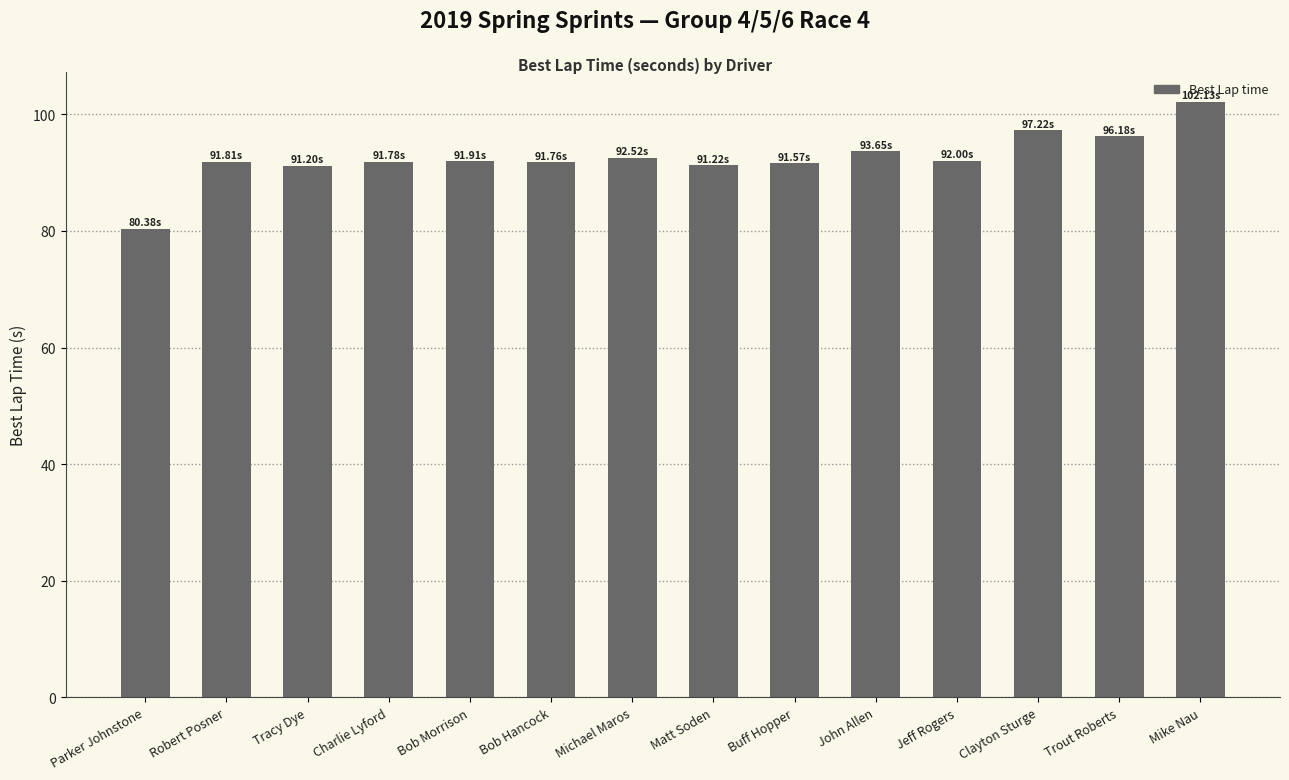

Which has a higher value, Clayton Sturge or Robert Posner?

Clayton Sturge